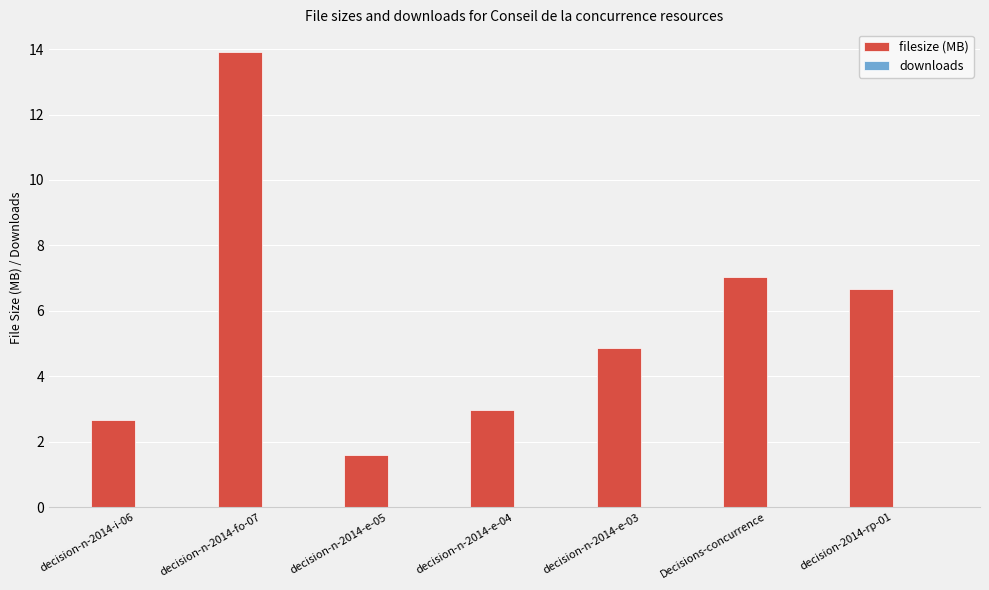

Count the number of data series in this chart.

1